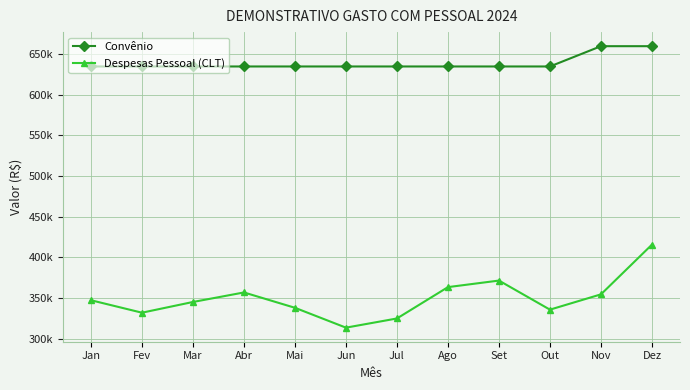

True or false: Despesas Pessoal (CLT) and Convênio cross at least once.

False